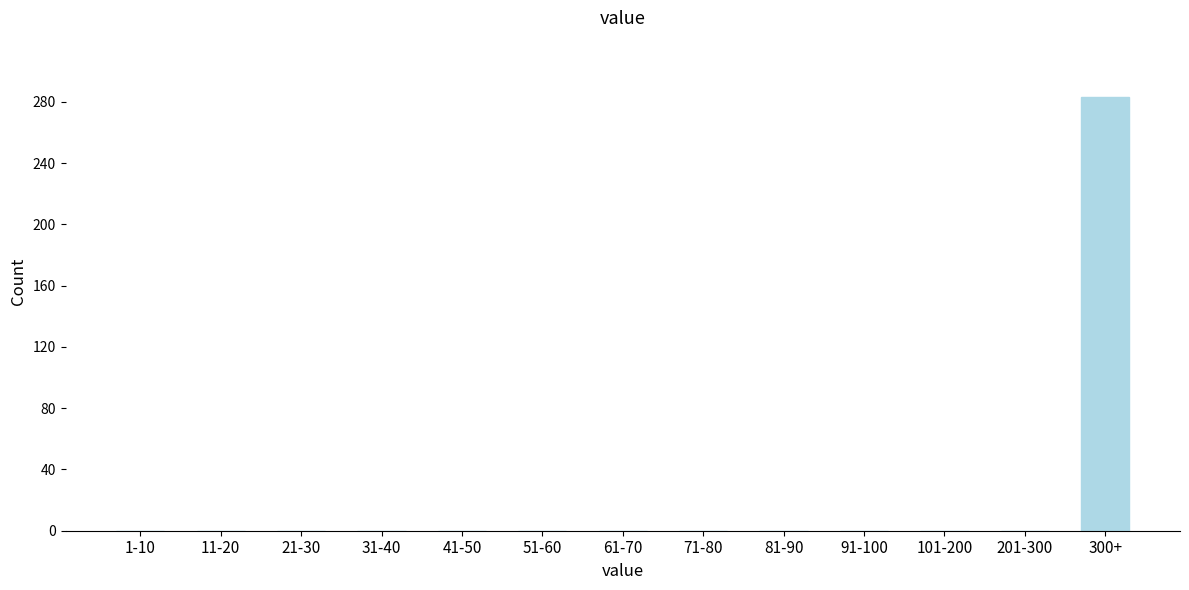

Reading left to right, transcribe all the data shown in this chart.

1-10=0	11-20=0	21-30=0	31-40=0	41-50=0	51-60=0	61-70=0	71-80=0	81-90=0	91-100=0	101-200=0	201-300=0	300+=283